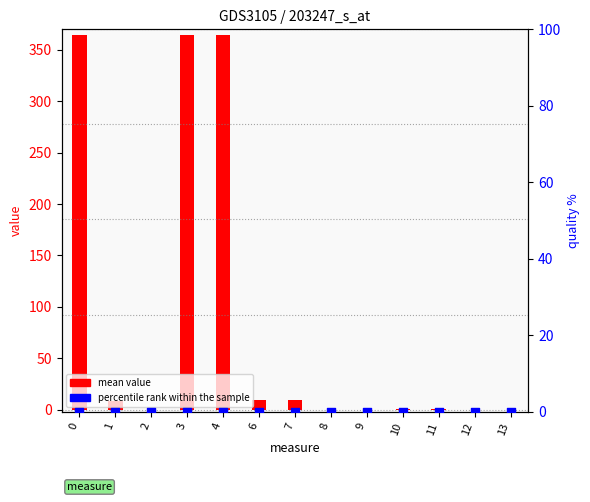

Which series contains the lowest Y value?

mean value